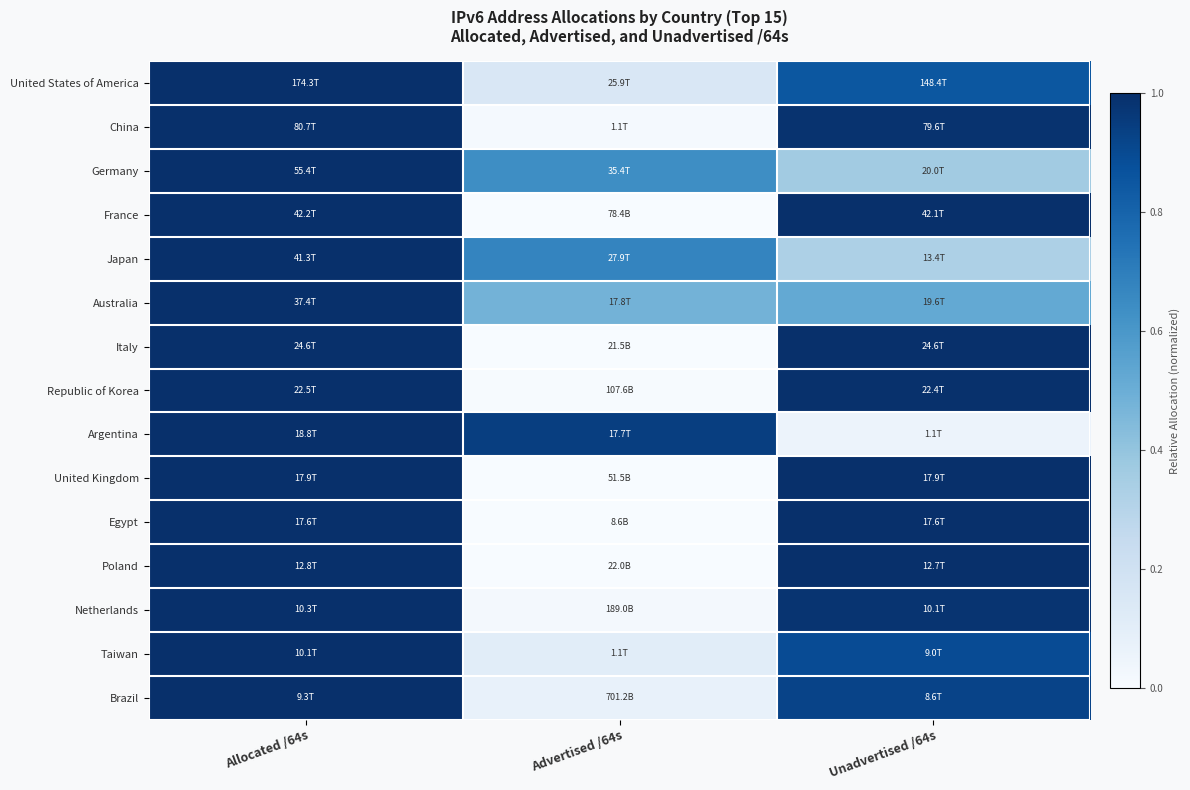

Between Advertised /64s and Unadvertised /64s, which is larger?

Unadvertised /64s